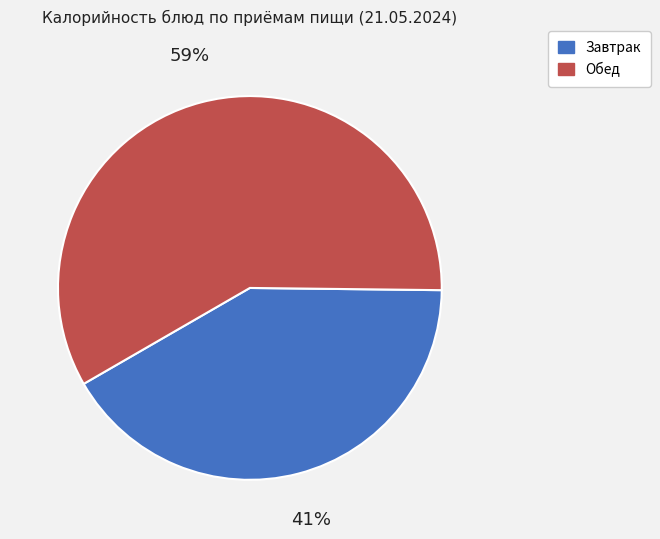

What is the majority slice?

Обед